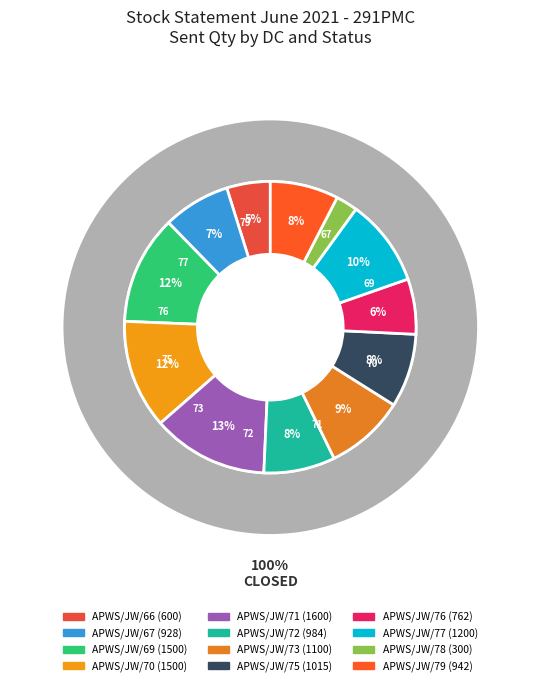

What is the largest slice in the pie chart?

APWS/JW/71